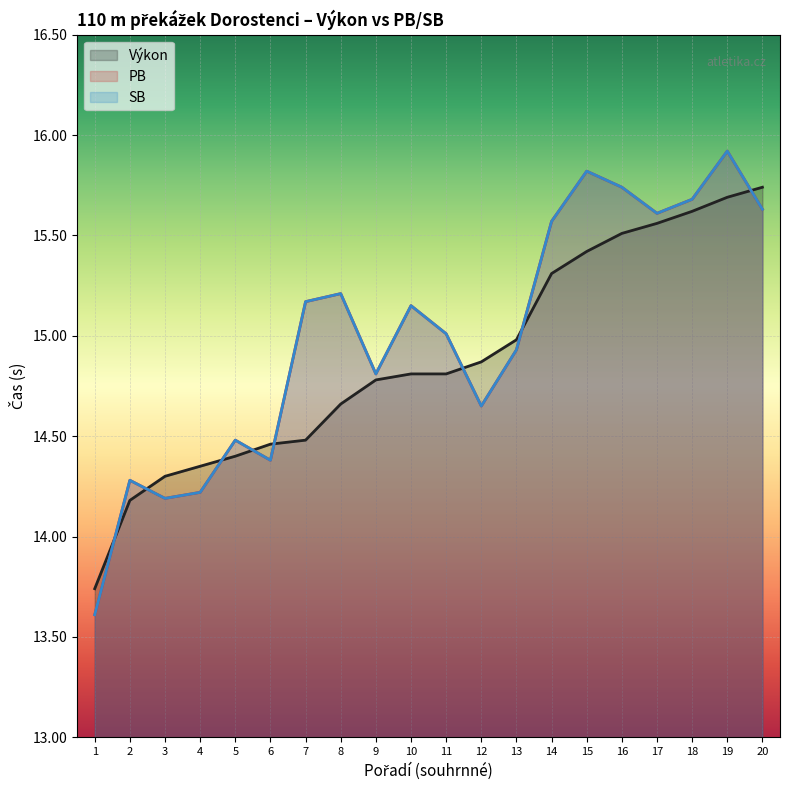

Reading left to right, what are all the values shown in this chart?

Výkon: 13.7	14.2	14.3	14.3	14.4	14.5	14.5	14.7	14.8	14.8	14.8	14.9	15.0	15.3	15.4	15.5	15.6	15.6	15.7	15.7
PB: 13.6	14.3	14.2	14.2	14.5	14.4	15.2	15.2	14.8	15.2	15.0	14.7	14.9	15.6	15.8	15.7	15.6	15.7	15.9	15.6
SB: 13.6	14.3	14.2	14.2	14.5	14.4	15.2	15.2	14.8	15.2	15.0	14.7	14.9	15.6	15.8	15.7	15.6	15.7	15.9	15.6